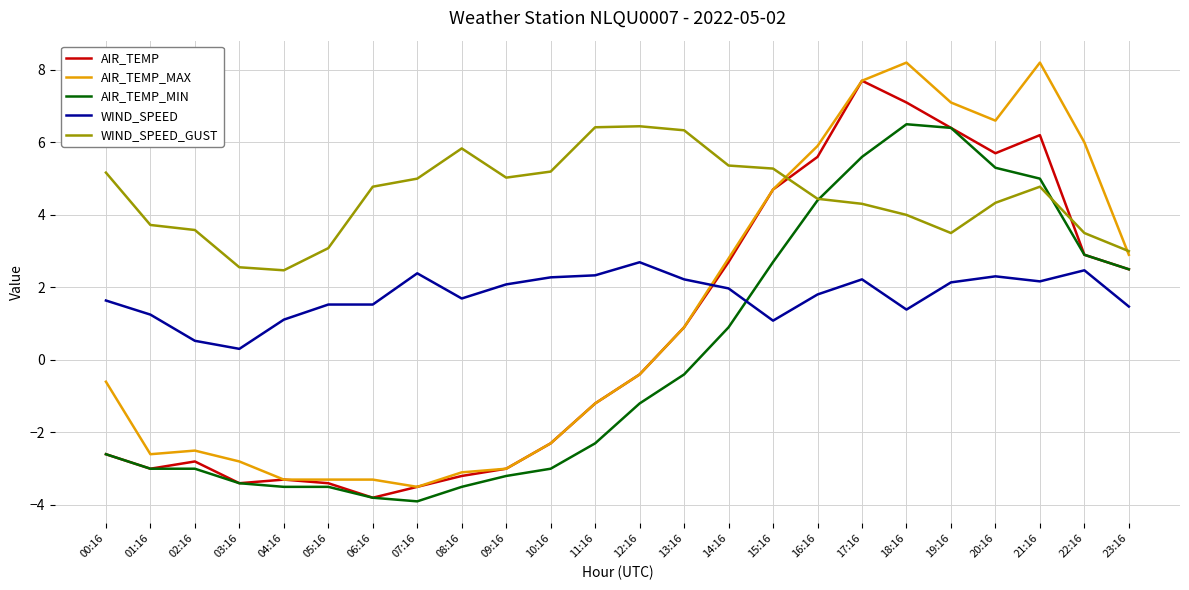

Which series has the largest range (max minus min)?

AIR_TEMP_MAX